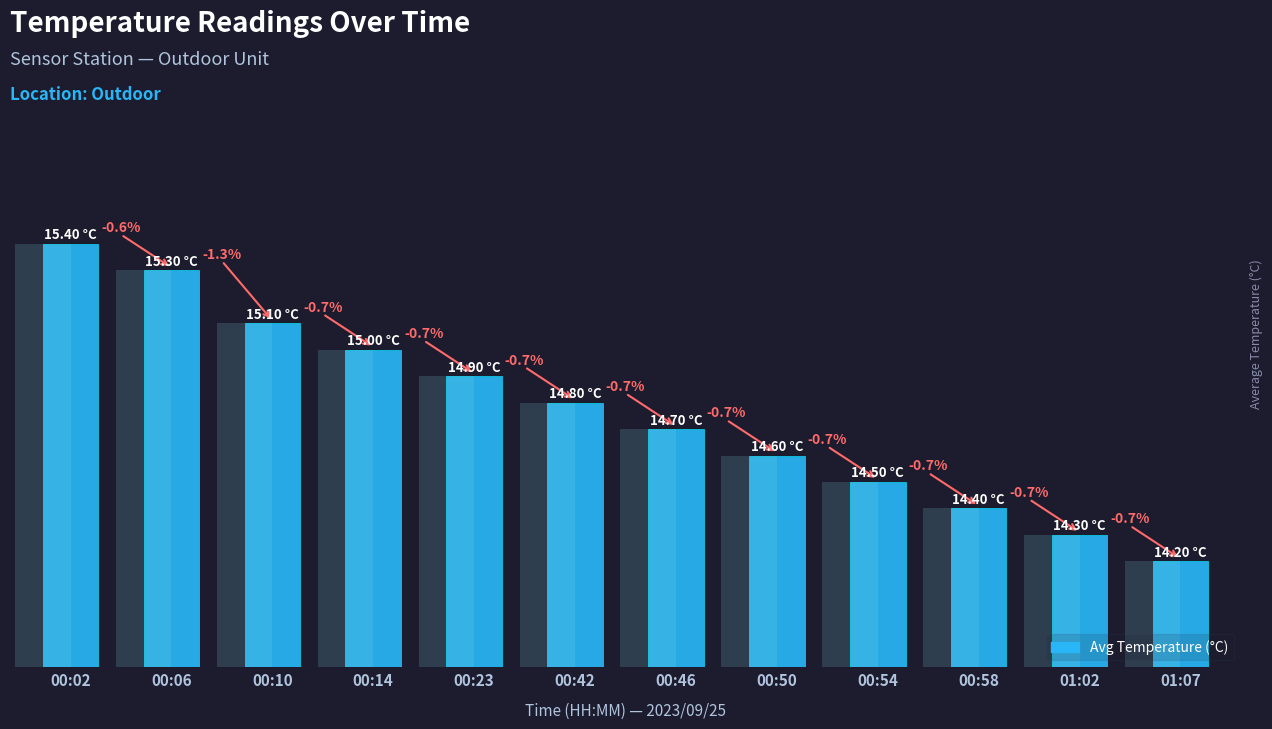

How many bars are there in total?

12